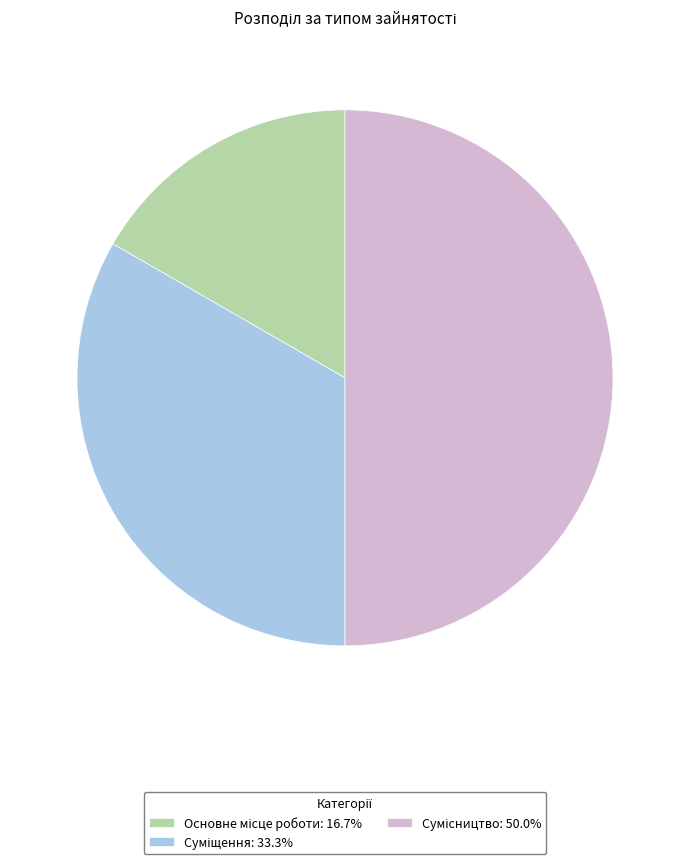

To the nearest percent, what is the average slice percentage?

33%